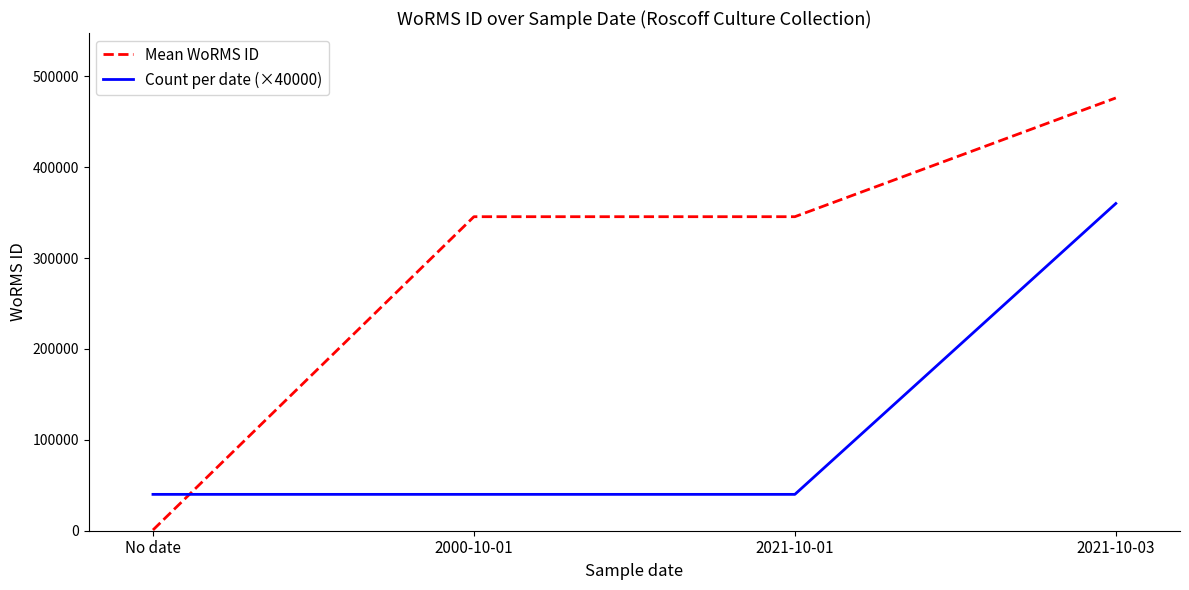

What is the sum of all Mean WoRMS ID values?

1167922